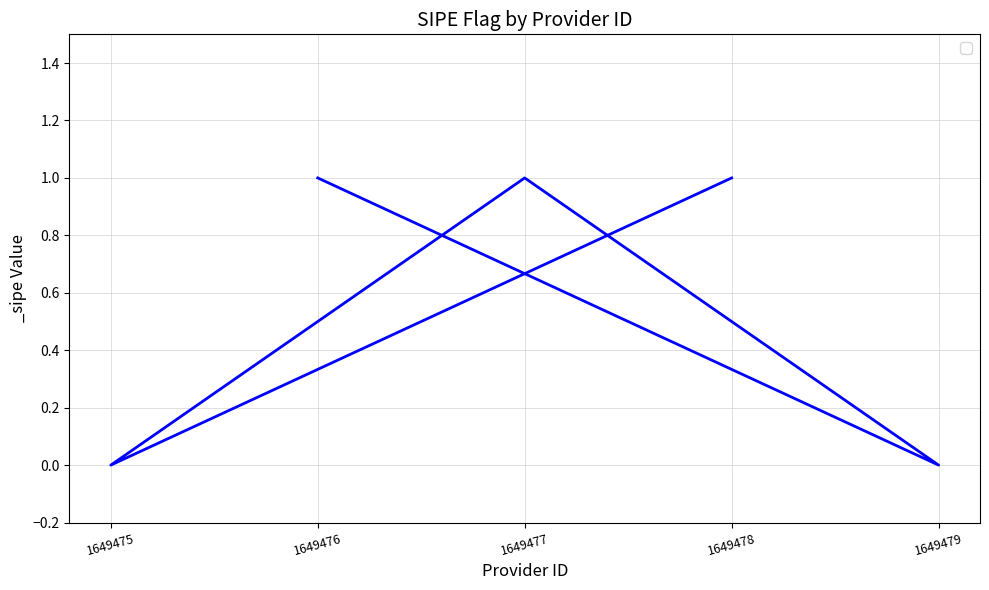

List the labels in order of value, largest first.

1649478, 1649477, 1649476, 1649475, 1649479